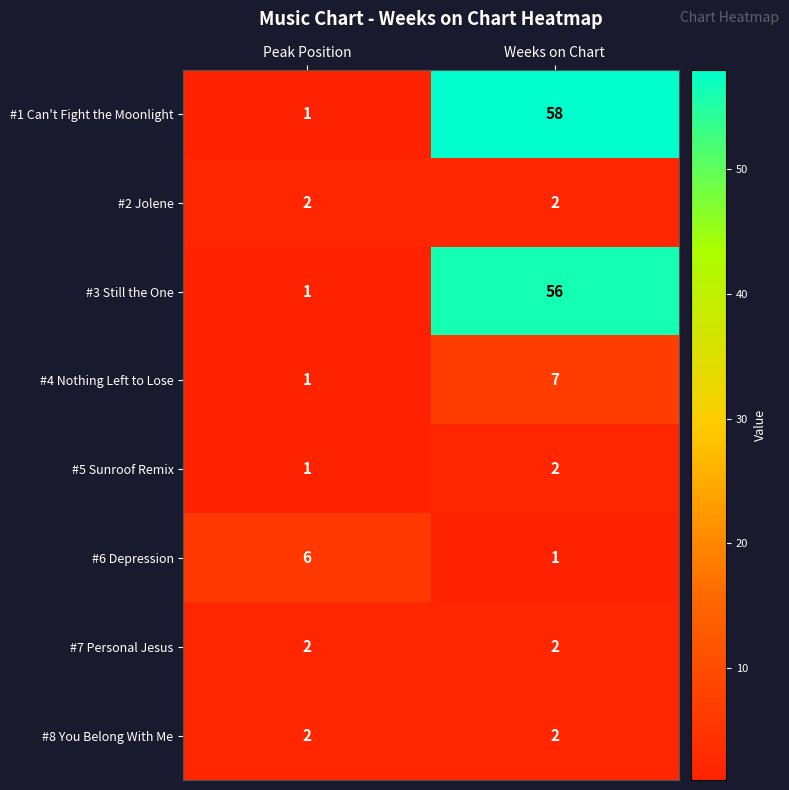

Reading left to right, list all the values displayed in this chart.

#1 Can't Fight the Moonlight: 1	58
#2 Jolene: 2	2
#3 Still the One: 1	56
#4 Nothing Left to Lose: 1	7
#5 Sunroof Remix: 1	2
#6 Depression: 6	1
#7 Personal Jesus: 2	2
#8 You Belong With Me: 2	2